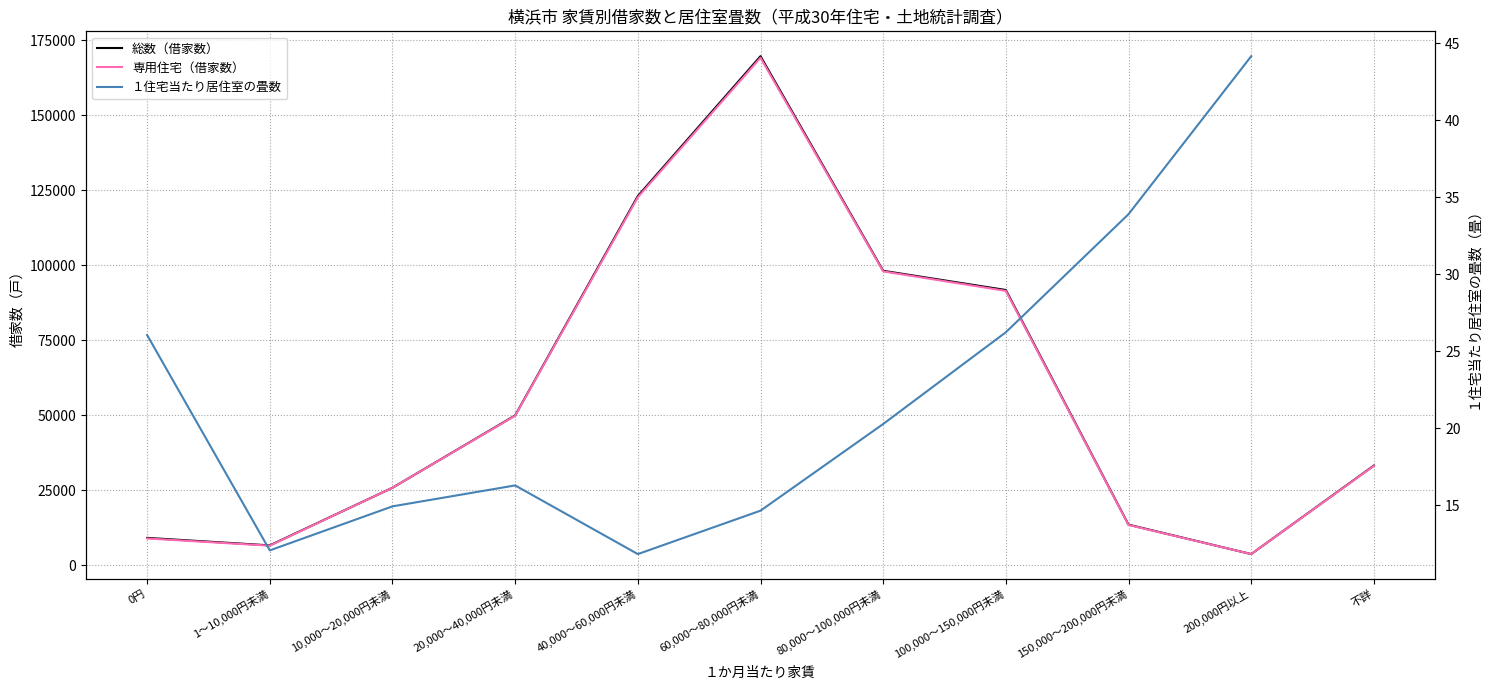

What is the total value across all series at 40,000～60,000円未満?

245611.8